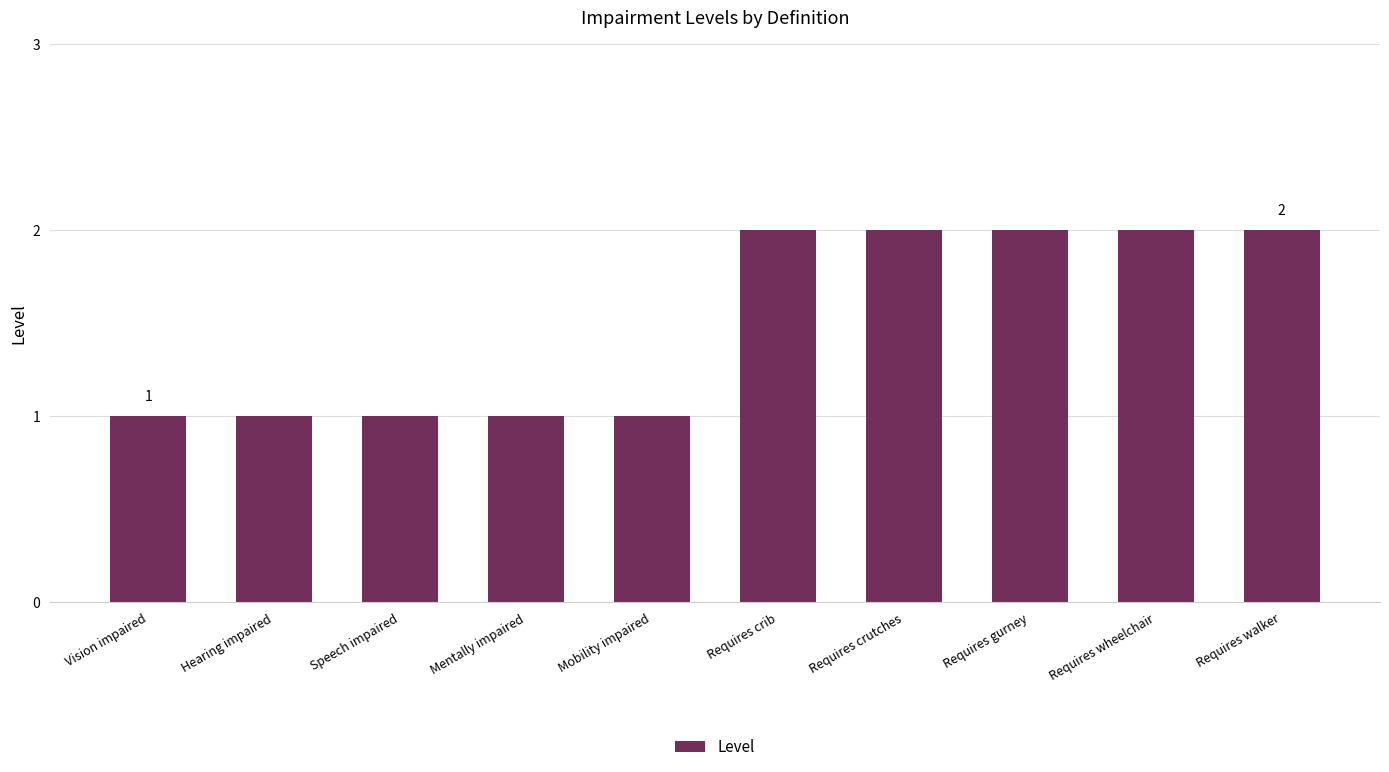

What is the change in value from Vision impaired to Requires walker?

+1